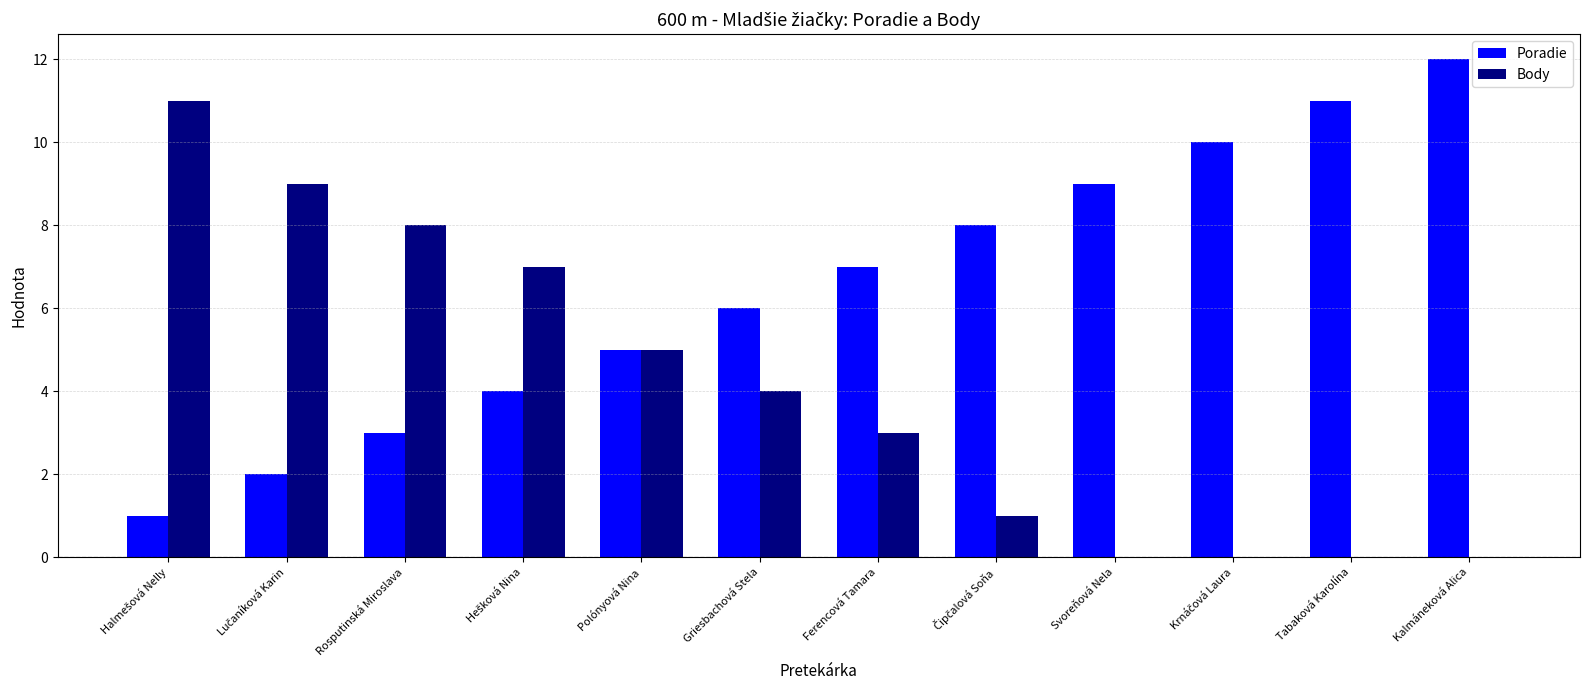

What is the sum of all Poradie values?

78